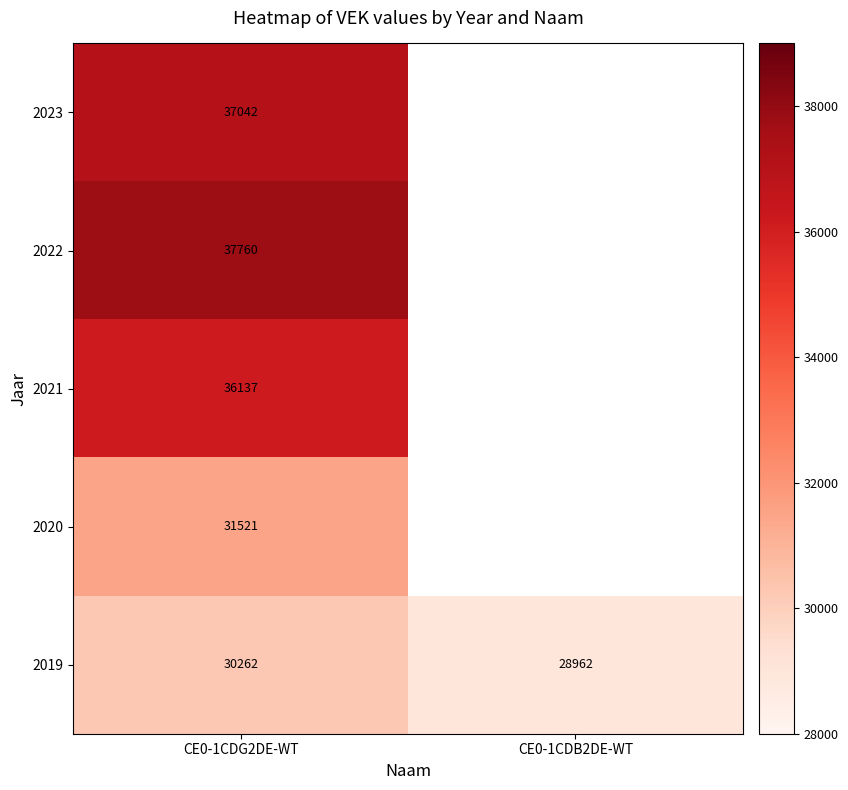

Is the value of 2021 at CE0-1CDG2DE-WT greater than the value of 2019 at CE0-1CDG2DE-WT?

Yes